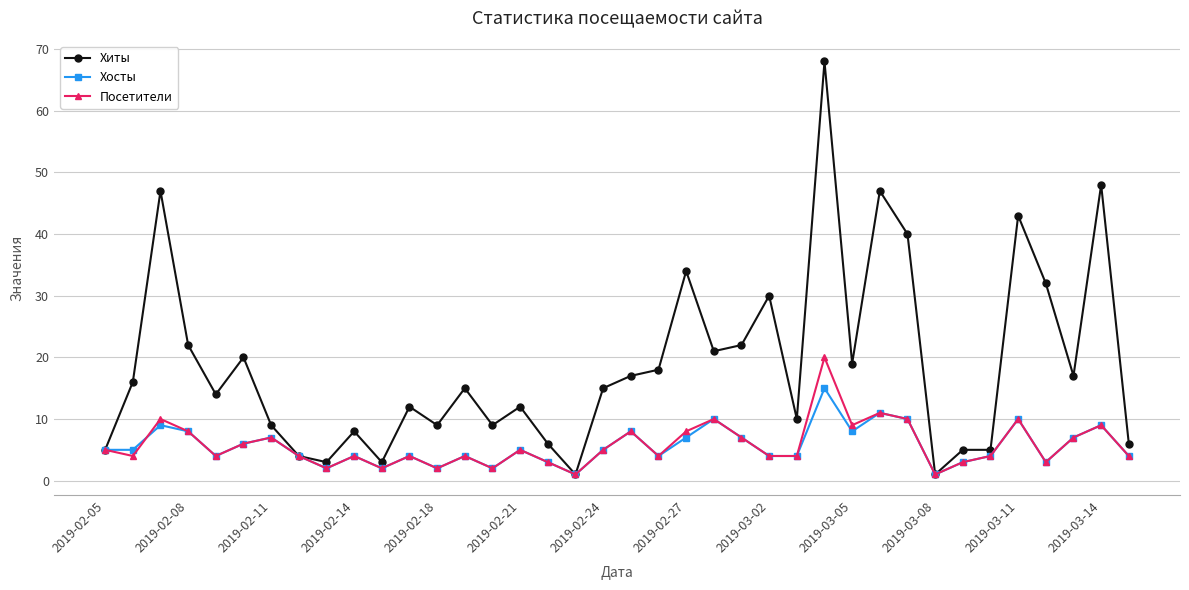

True or false: Хосты has more than 0 points higher than both neighbors.

True